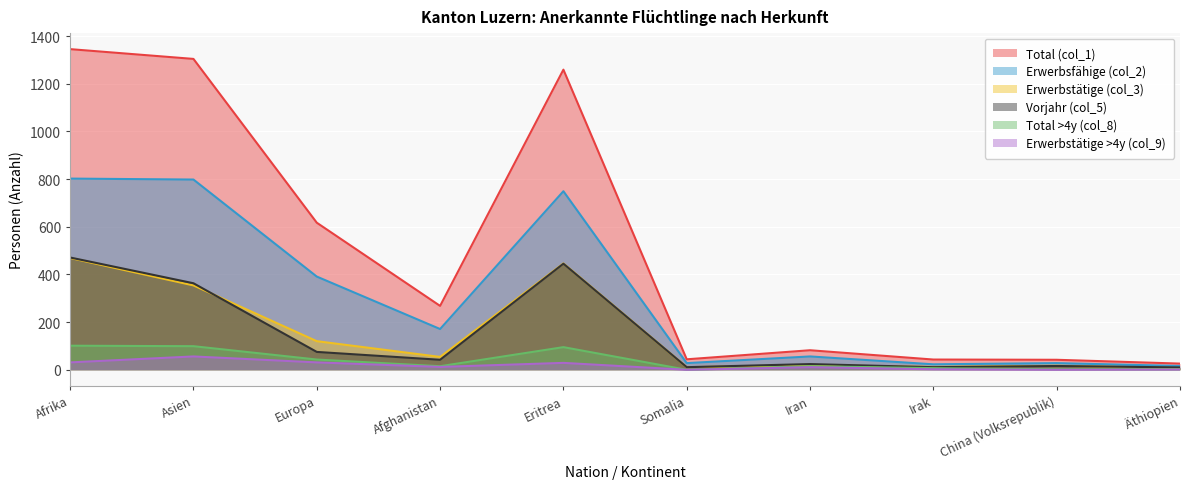

How many values in the Erwerbstätige >4y (col_9) series exceed 12?

4